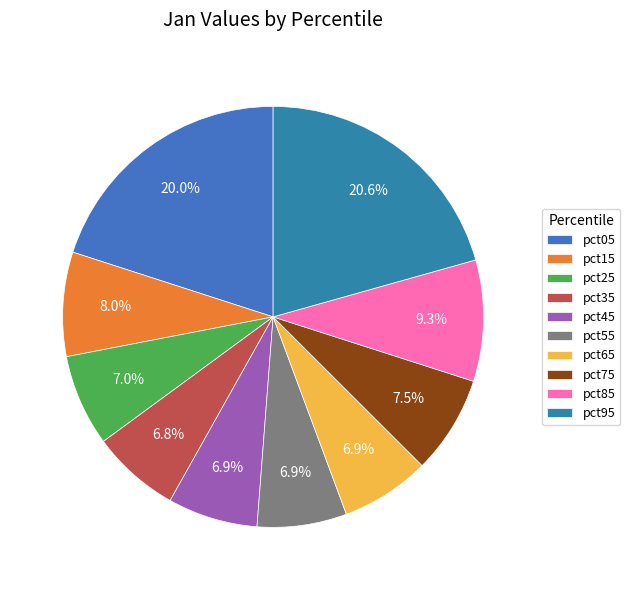

What portion of the pie excludes pct85?

90.7%